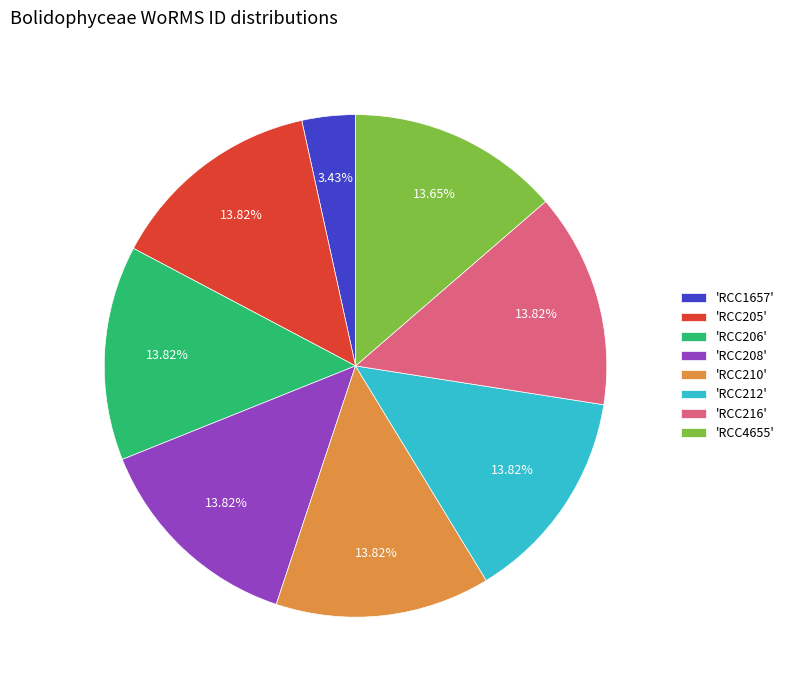

Approximately how many times larger is the value at 'RCC216' compared to 'RCC205'?

1.0